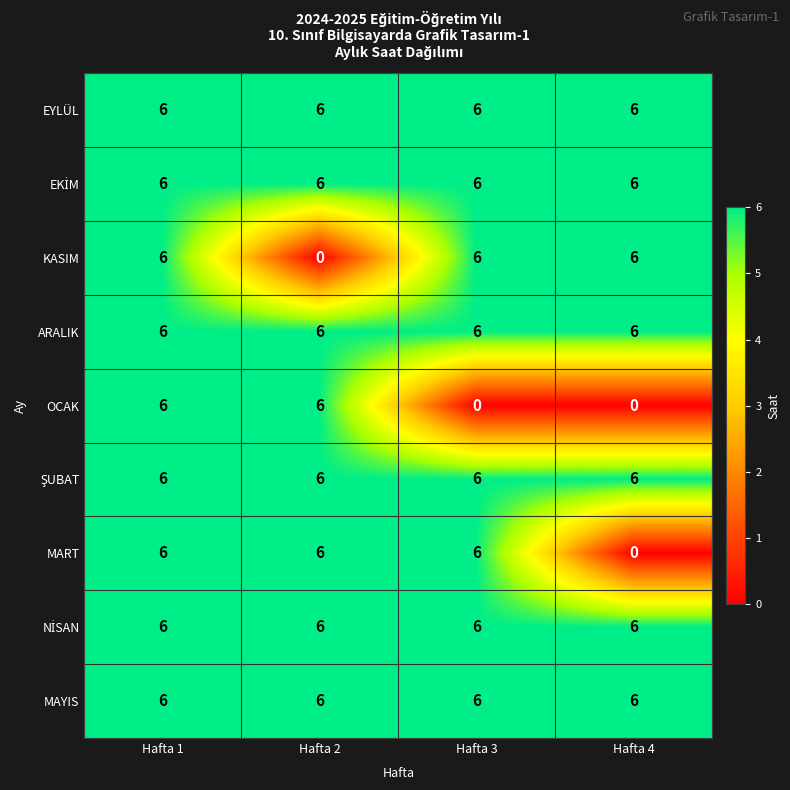

What is the sum of the ARALIK values at Hafta 2 and Hafta 4?

12